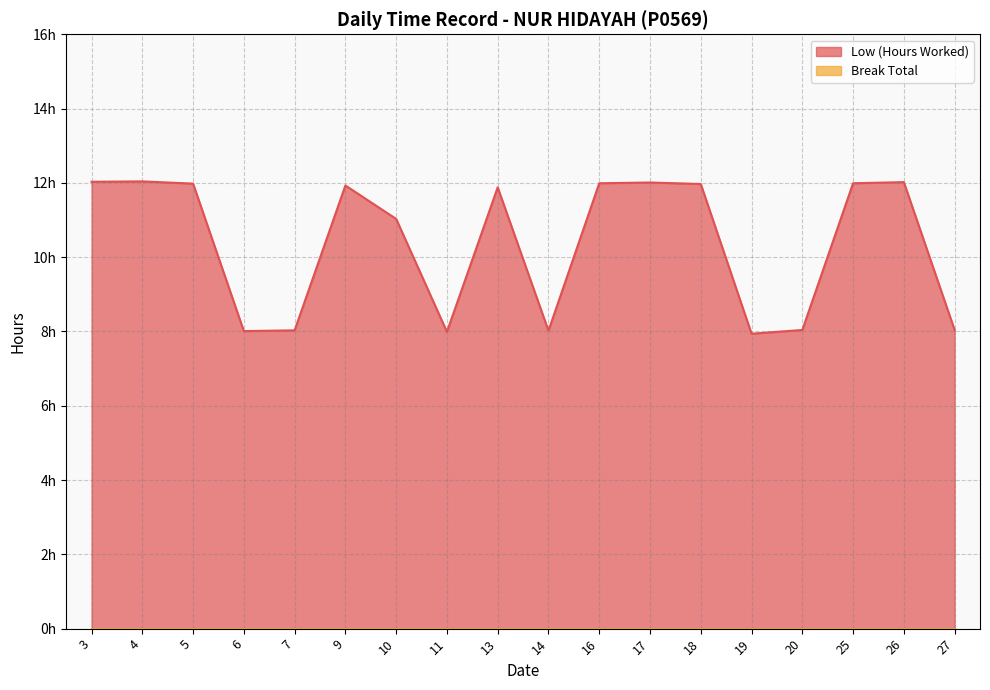

Where is the first local minimum?

6